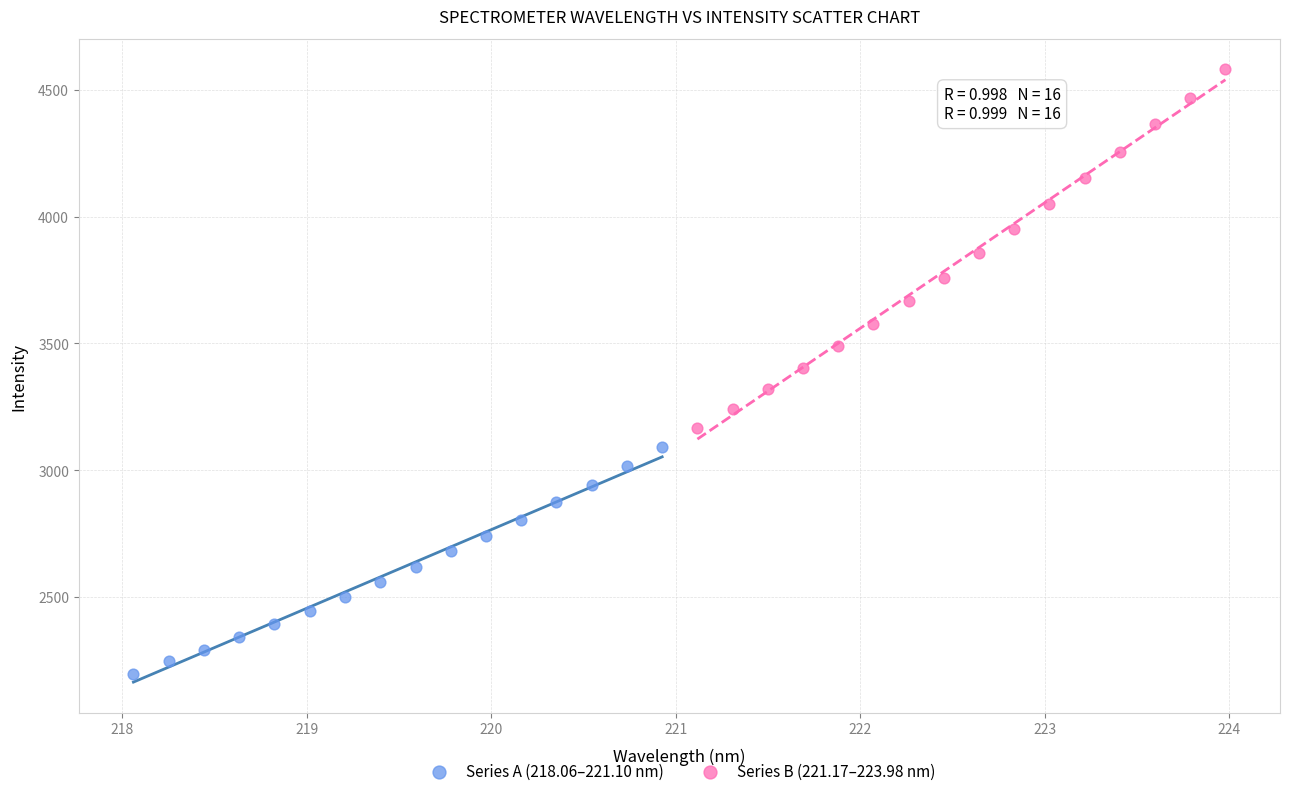

Which series contains the lowest Y value?

Series A (218.06–221.10 nm)